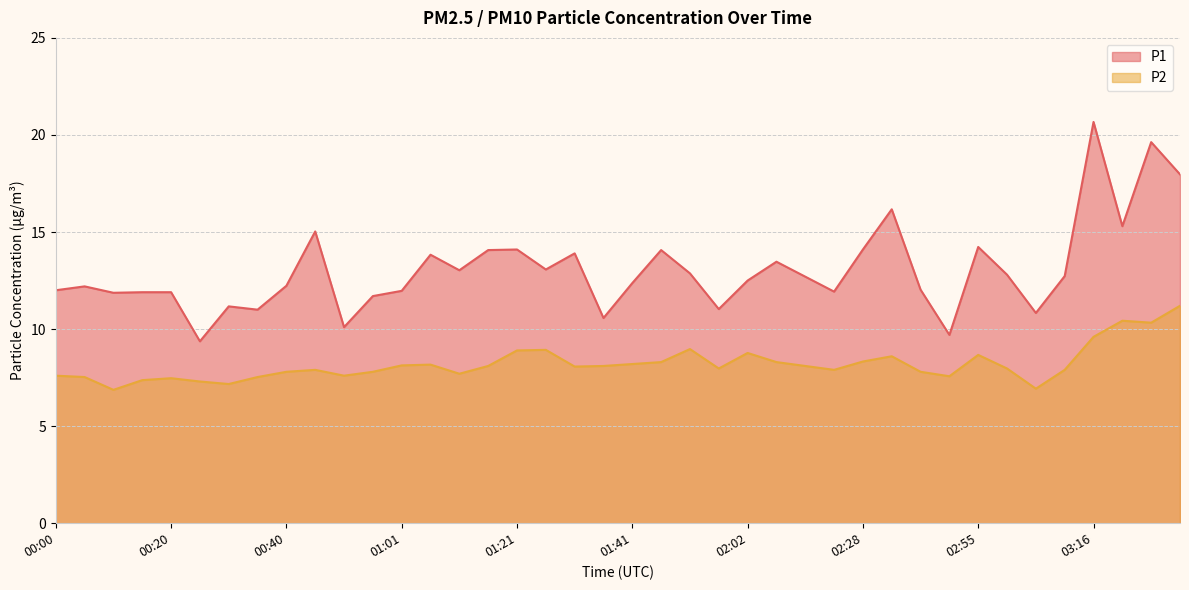

At which label does P1 first exceed 12?

00:05